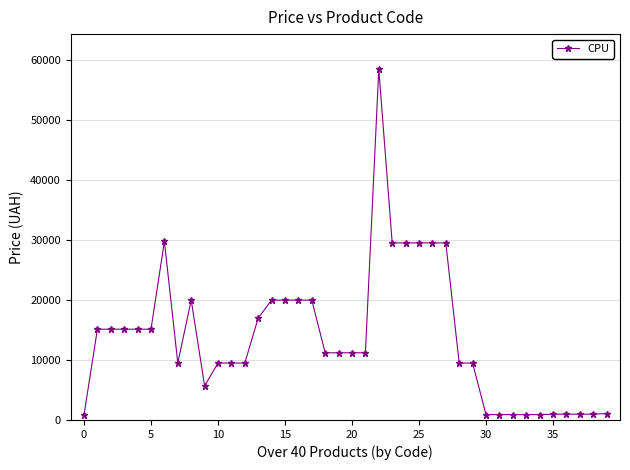

What is the greatest value displayed?

58426.5